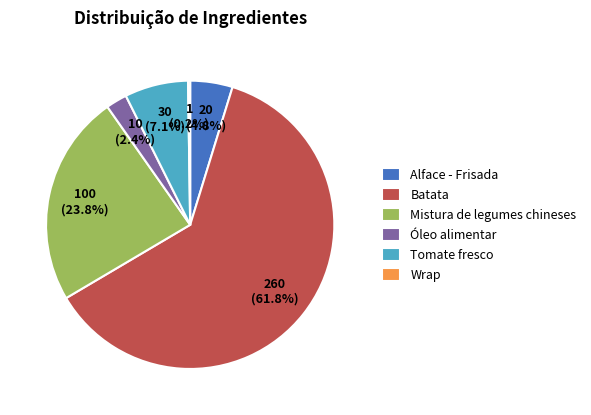

What is the total percentage of Alface - Frisada and Batata?

66.5%